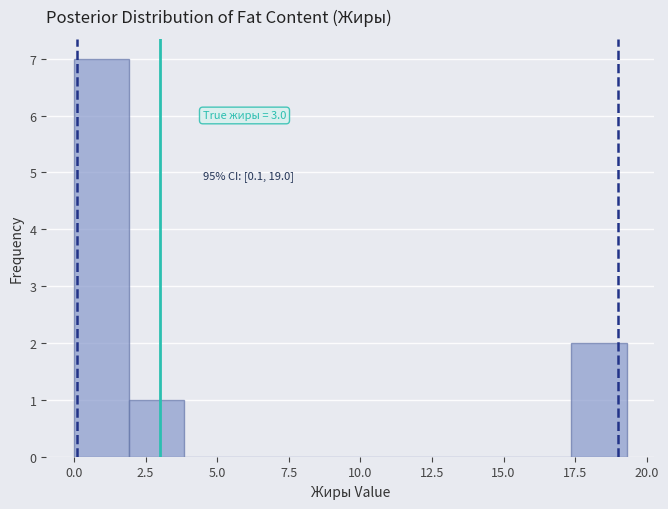

Read against the x-axis, roughly where is the centre of the tallest bar?

1.0